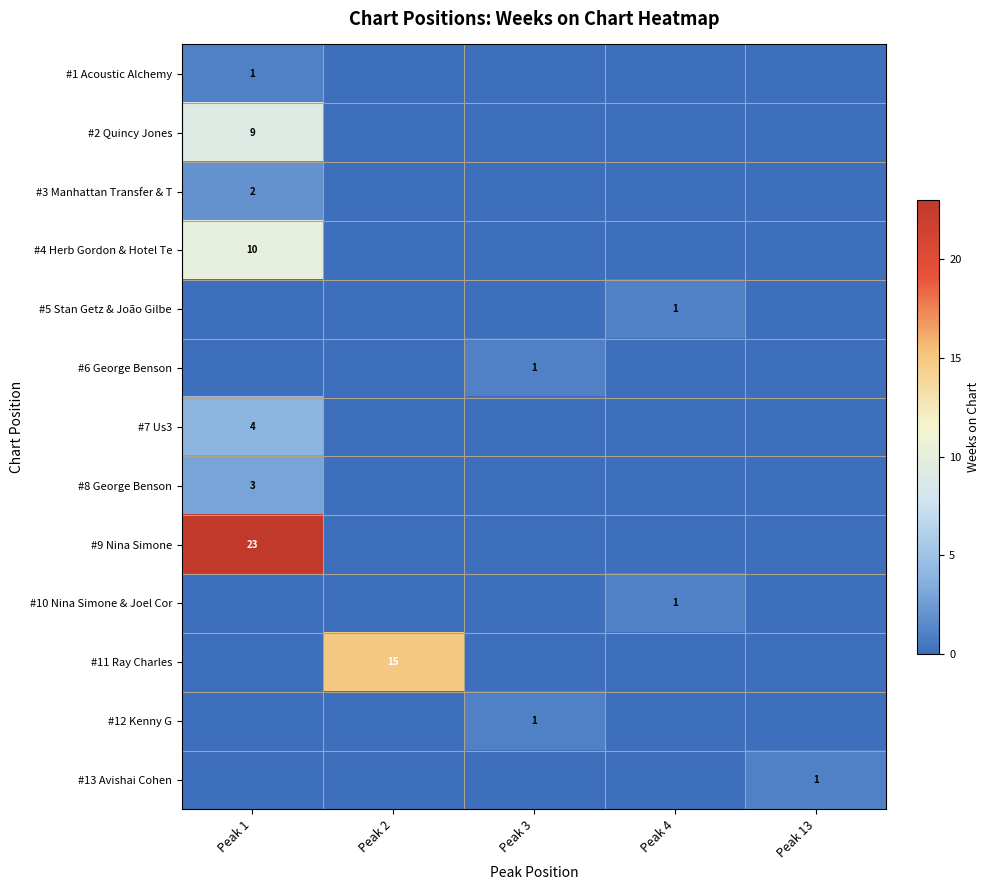

Rank the series at Peak 2 from highest to lowest value.

#11 Ray Charles, #1 Acoustic Alchemy, #2 Quincy Jones, #3 Manhattan Transfer & T, #4 Herb Gordon & Hotel Te, #5 Stan Getz & João Gilbe, #6 George Benson, #7 Us3, #8 George Benson, #9 Nina Simone, #10 Nina Simone & Joel Cor, #12 Kenny G, #13 Avishai Cohen